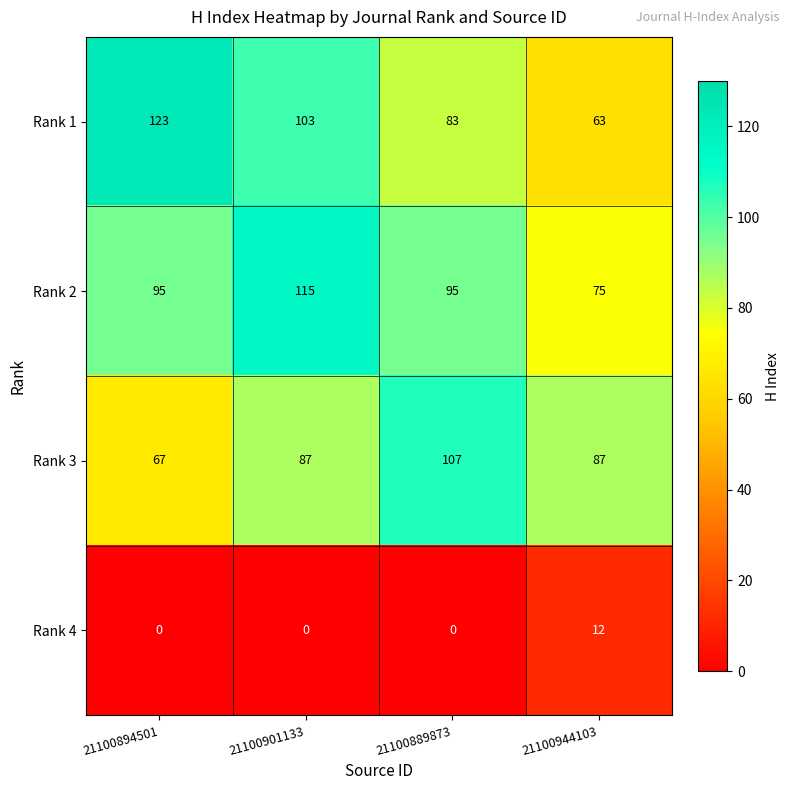

How many Rank 1 values are between 83 and 123?

3